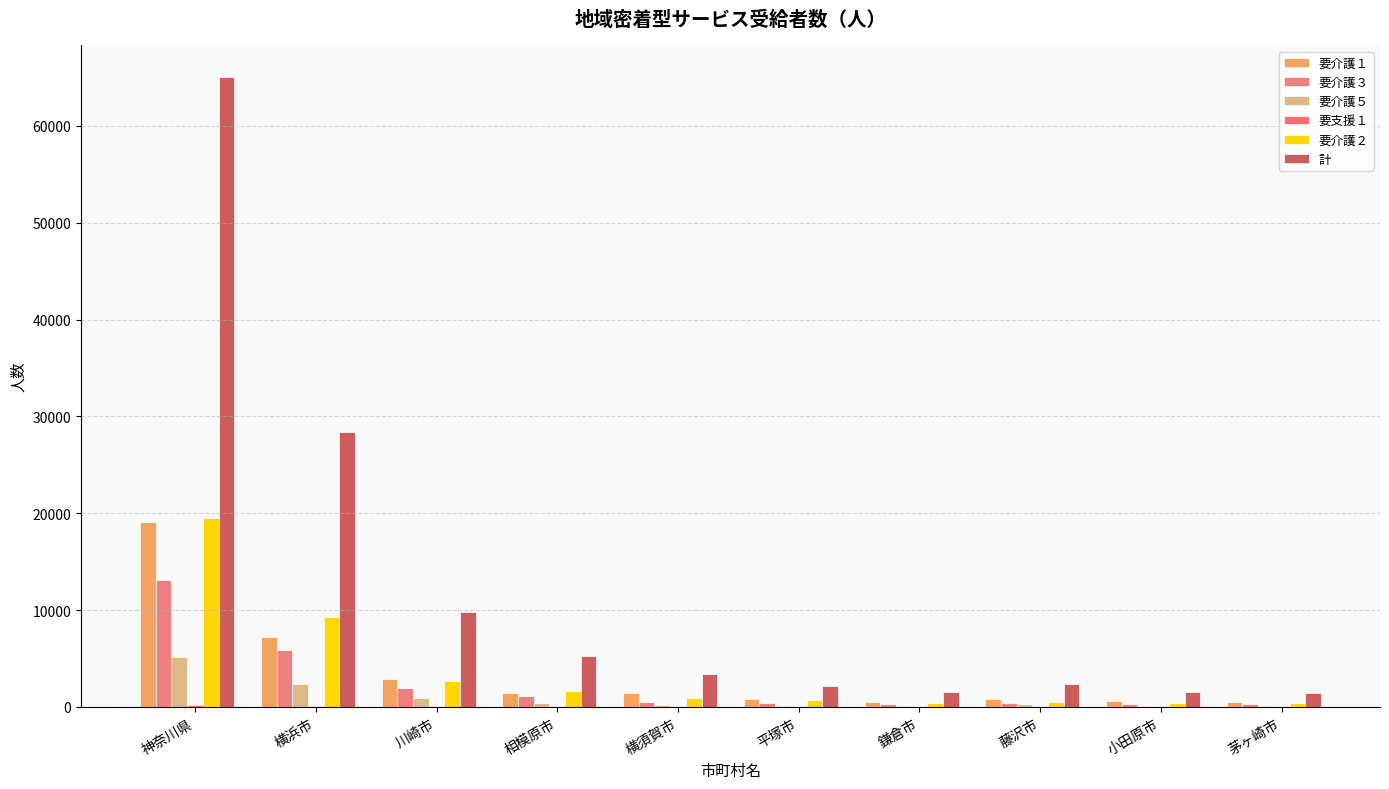

The 要介護１ series shows 640 at 小田原市. True or false?

True